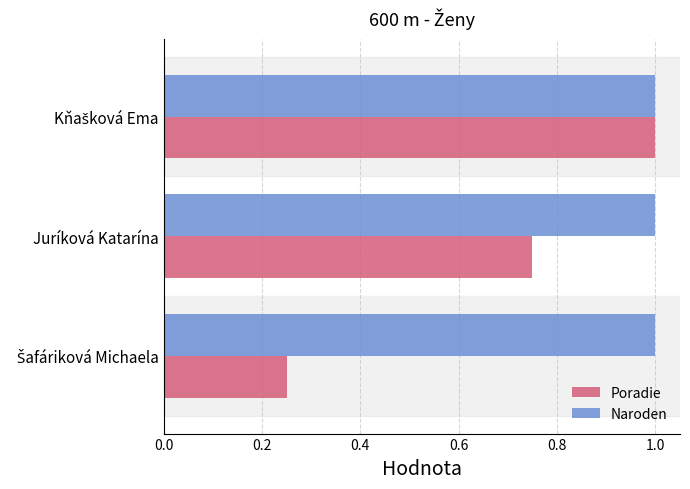

Which series has the largest total across all categories?

Naroden